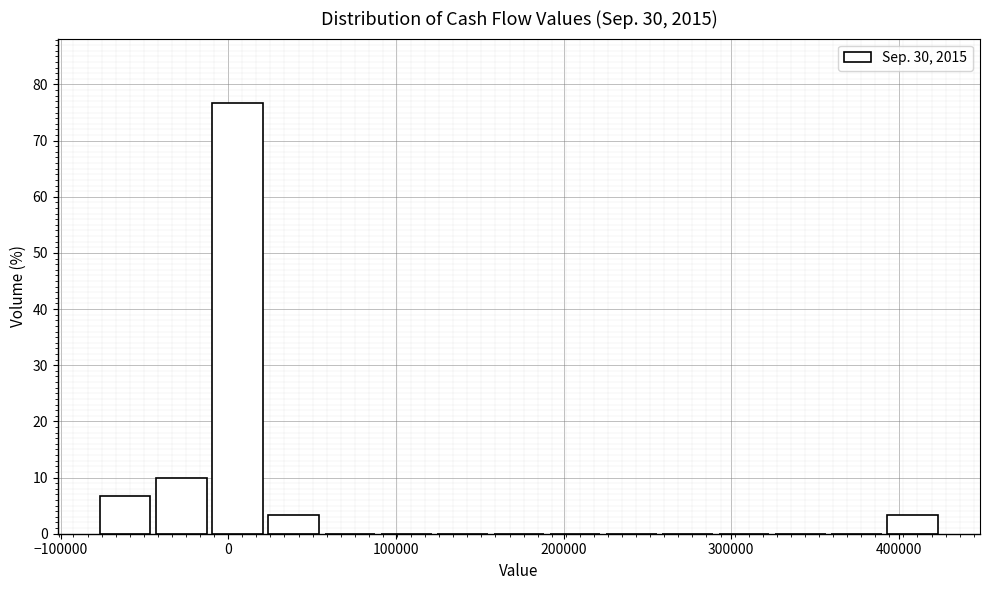

Around what value on the x-axis is the tallest bar? Give the approximate position of its centre, as read against the axis.

10000